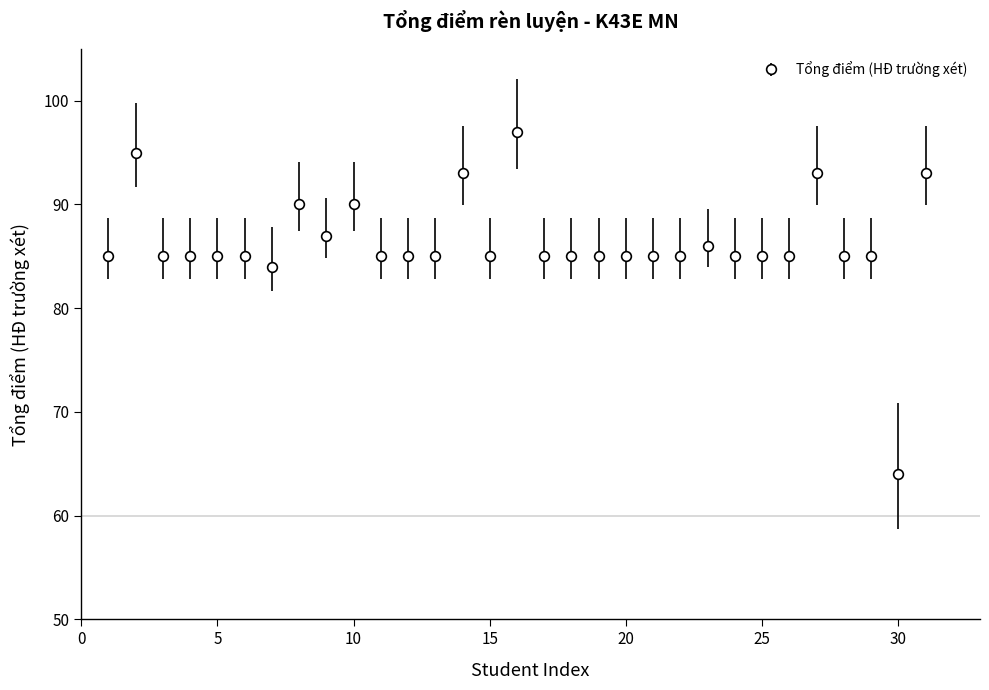

What is the value of the 29th point from the left?

85